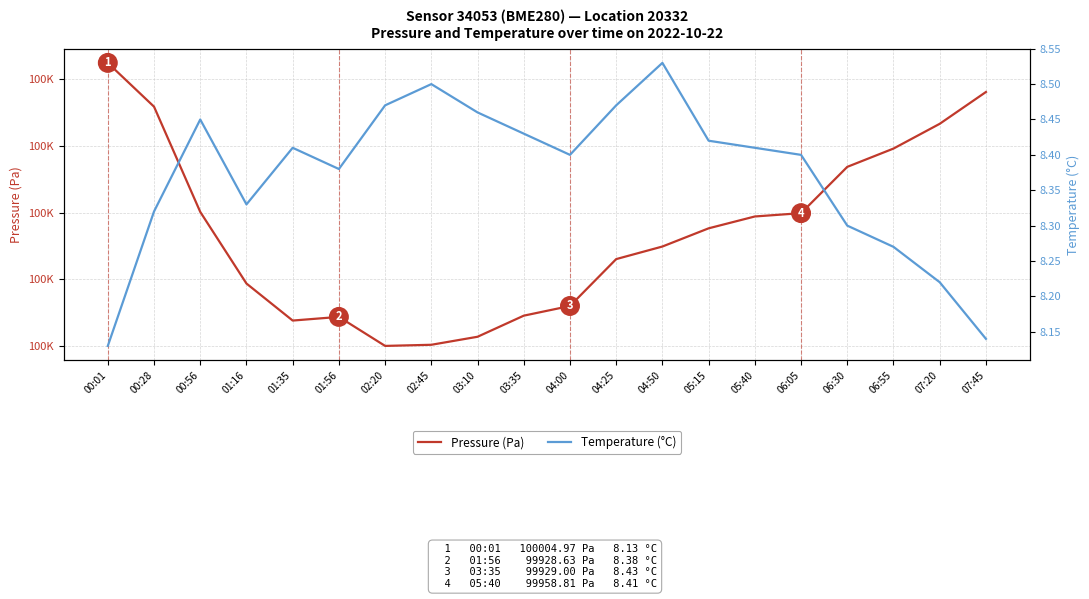

Which series has the largest total across all categories?

Pressure (Pa)